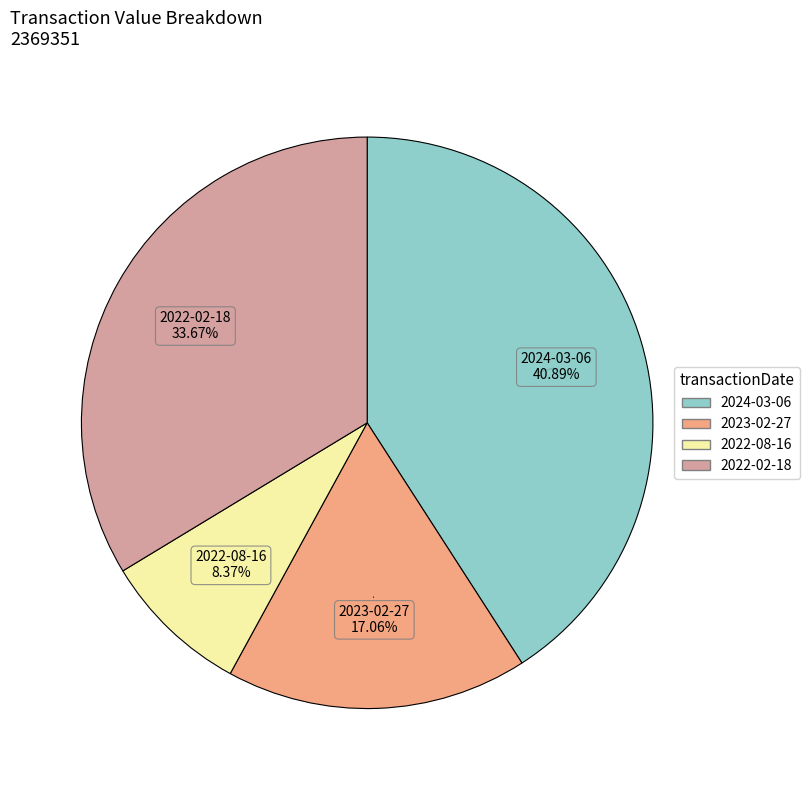

To the nearest percent, what is the combined percentage of 2022-08-16 and 2024-03-06?

49%